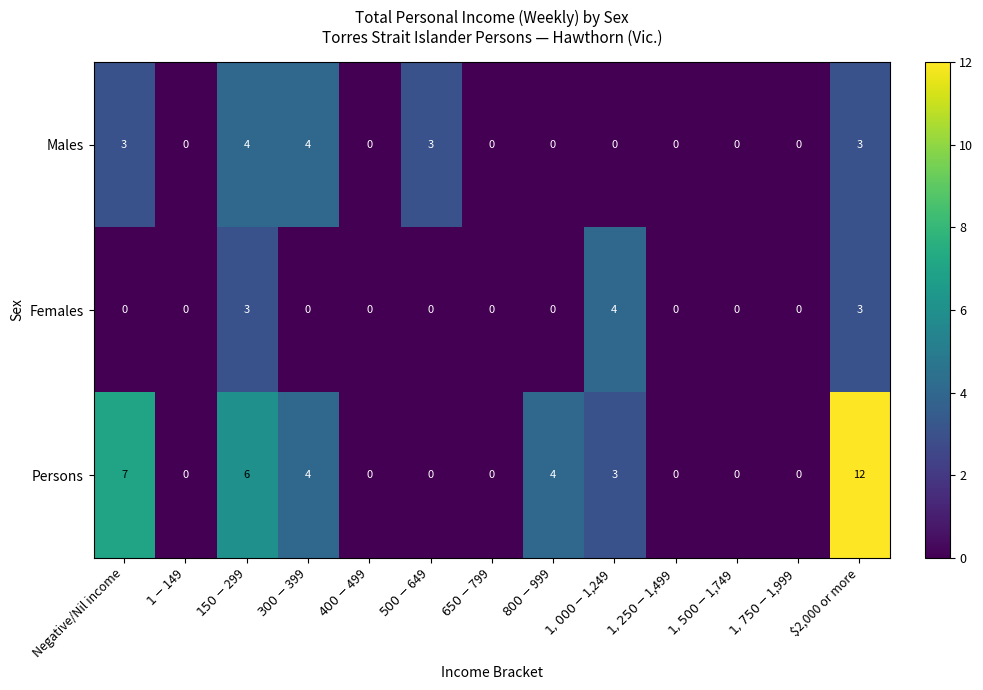

How many distinct data groups are displayed?

3